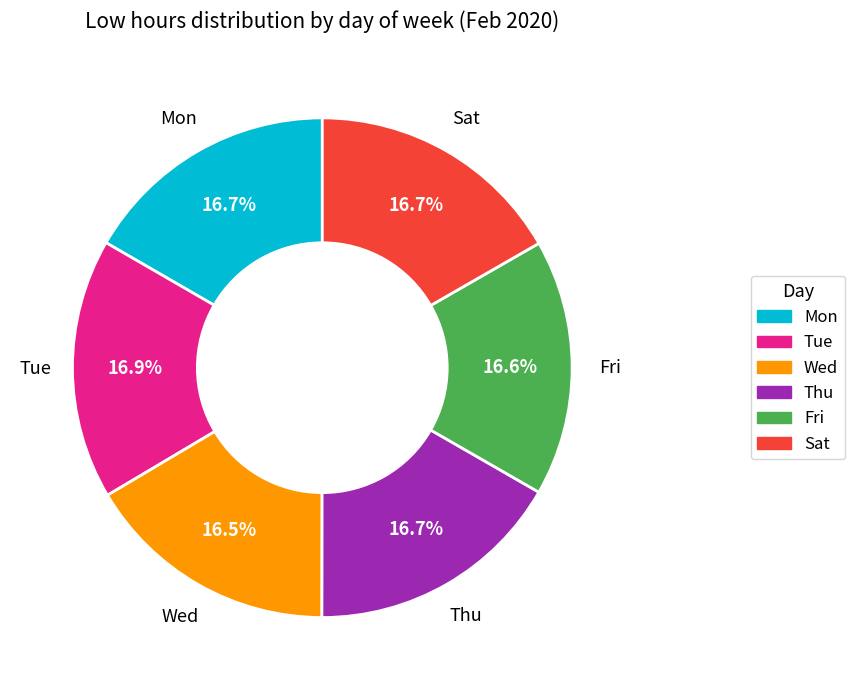

To the nearest percent, what percentage of the pie is Sat?

17%